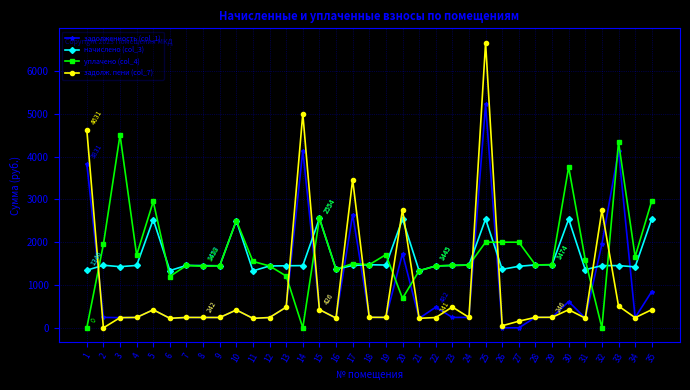

Rank the series by their maximum value, from lowest to highest.

начислено (col_3), уплачено (col_4), задолженность (col_1), задолж. пени (col_7)